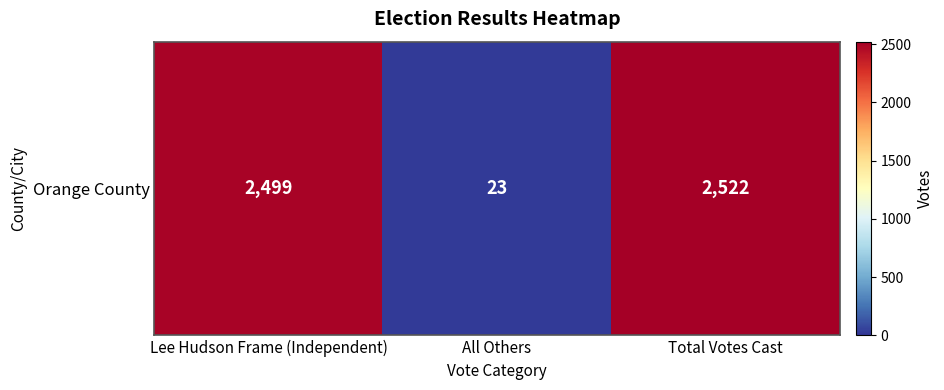

Reading left to right, list all the values displayed in this chart.

Lee Hudson Frame (Independent)=2499	All Others=23	Total Votes Cast=2522